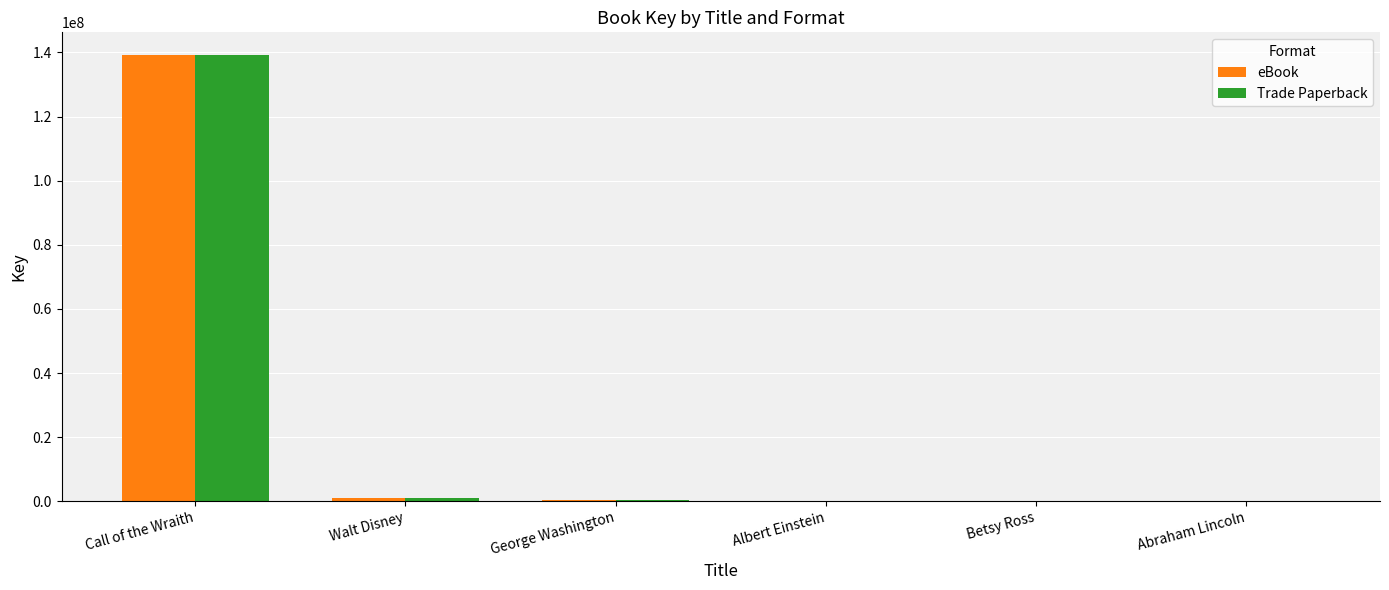

Is it true that eBook equals 196220958 at Call of the Wraith?

False